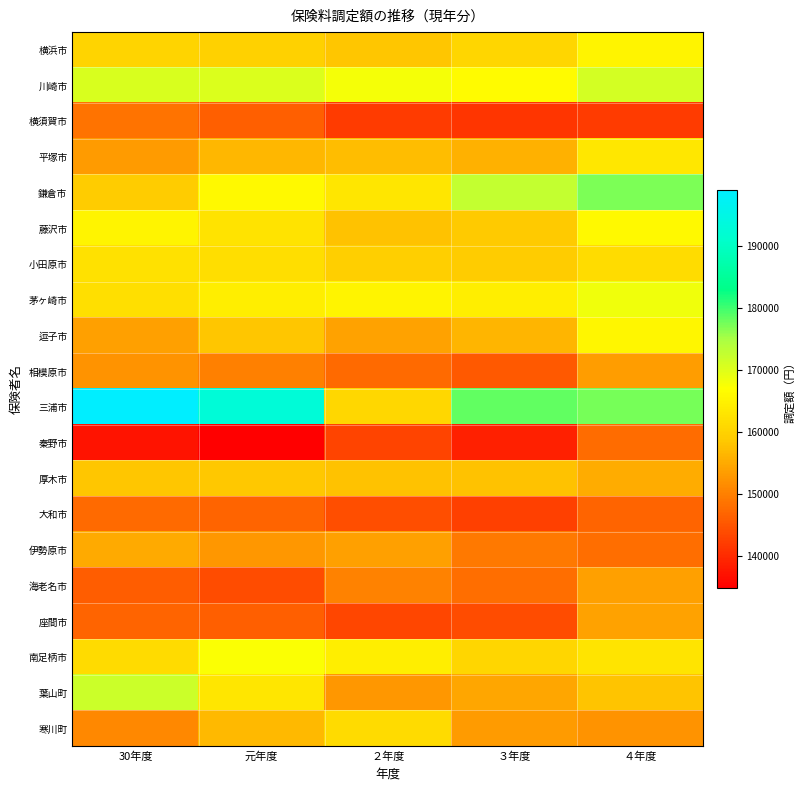

At which category is the sum across all series the highest?

４年度